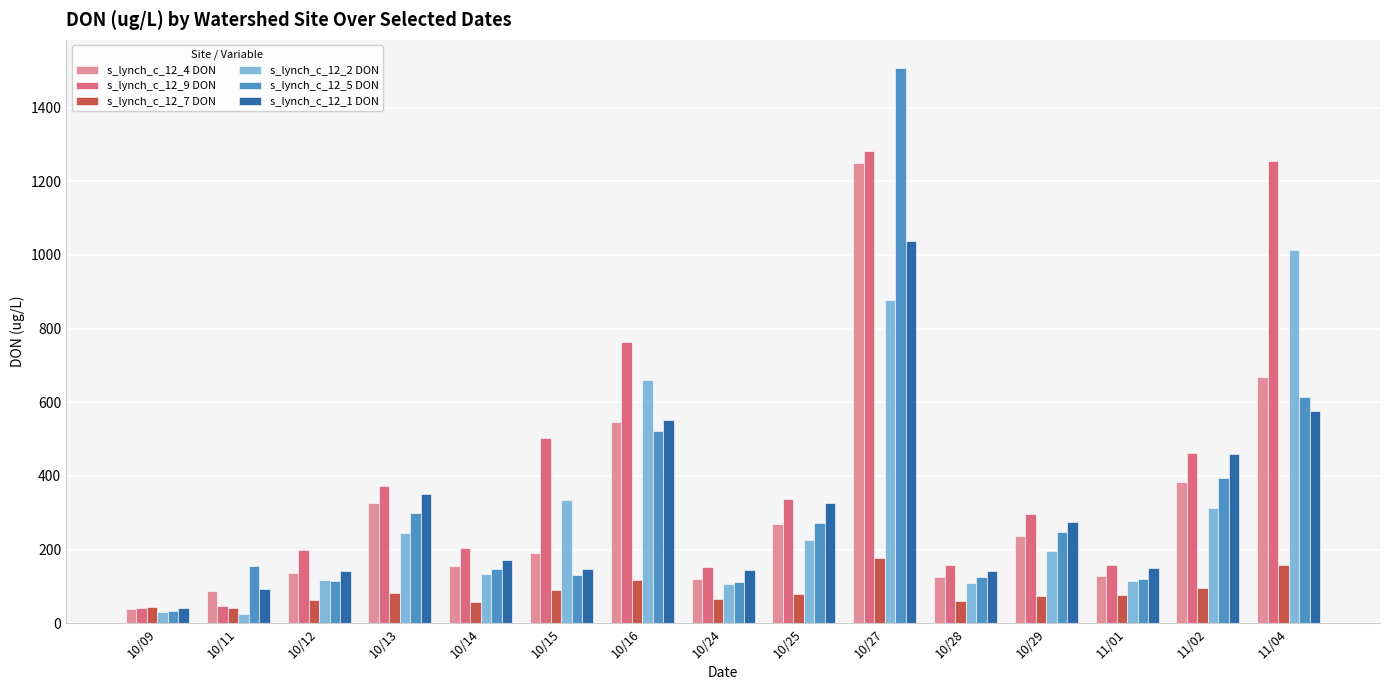

What is the lowest value of the s_lynch_c_12_7 DON series?

41.3